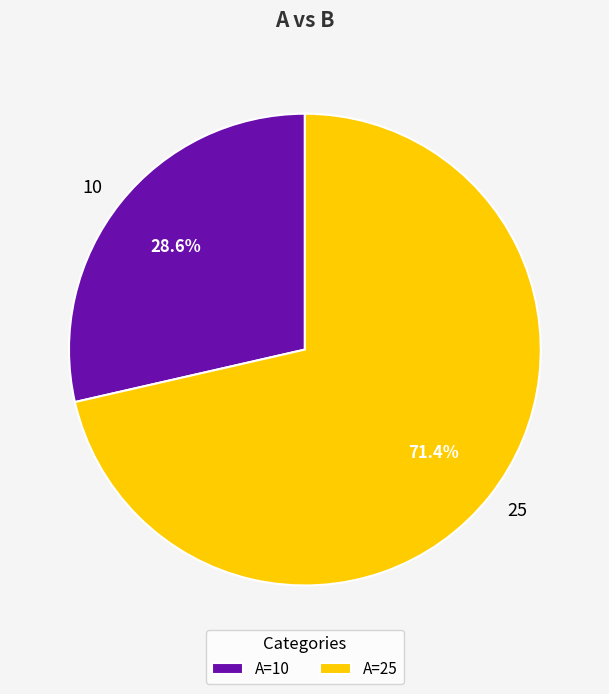

How many segments does this pie chart have?

2